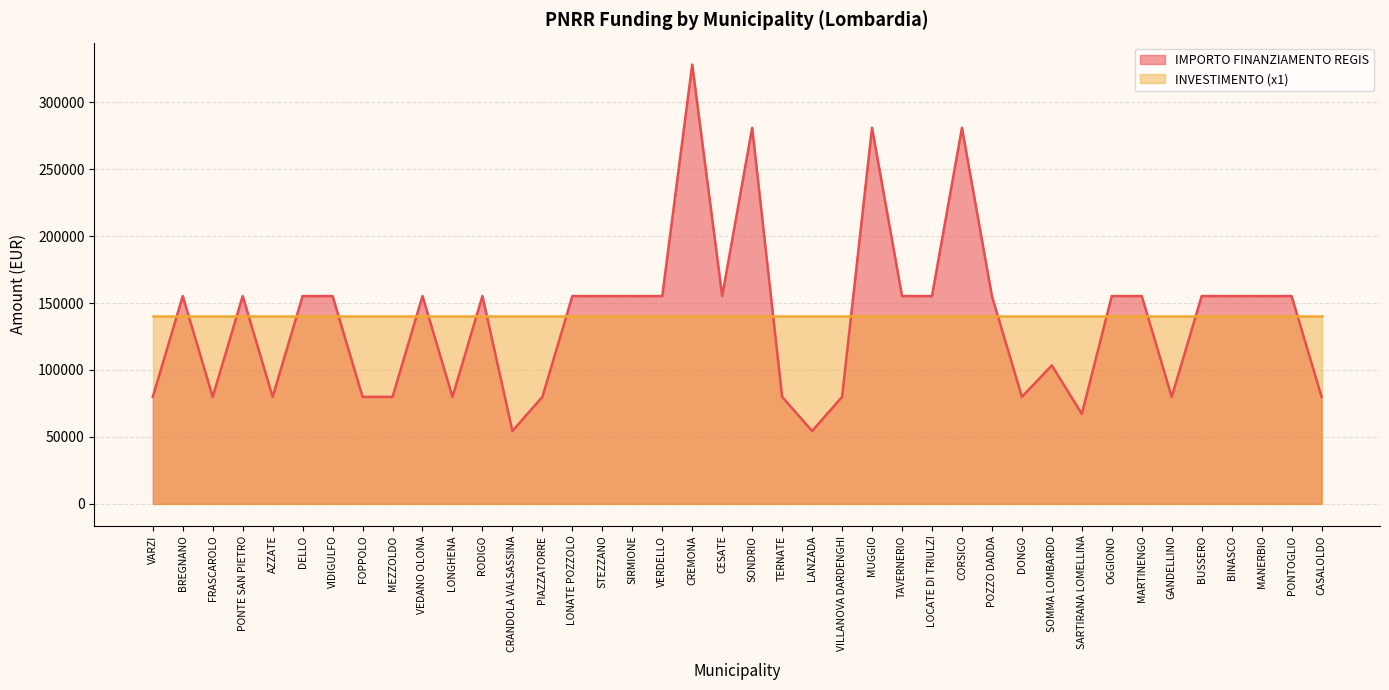

Does the chart display data point markers on the line(s)?

No